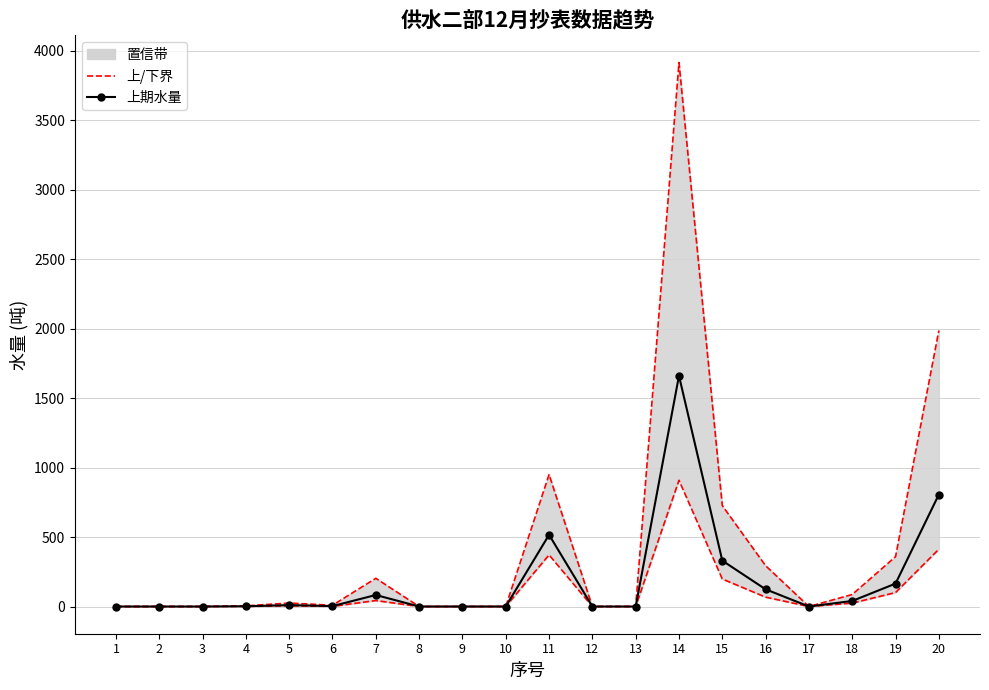

What is the difference between the maximum and second lowest values in the 上期水量 series?

1660.0